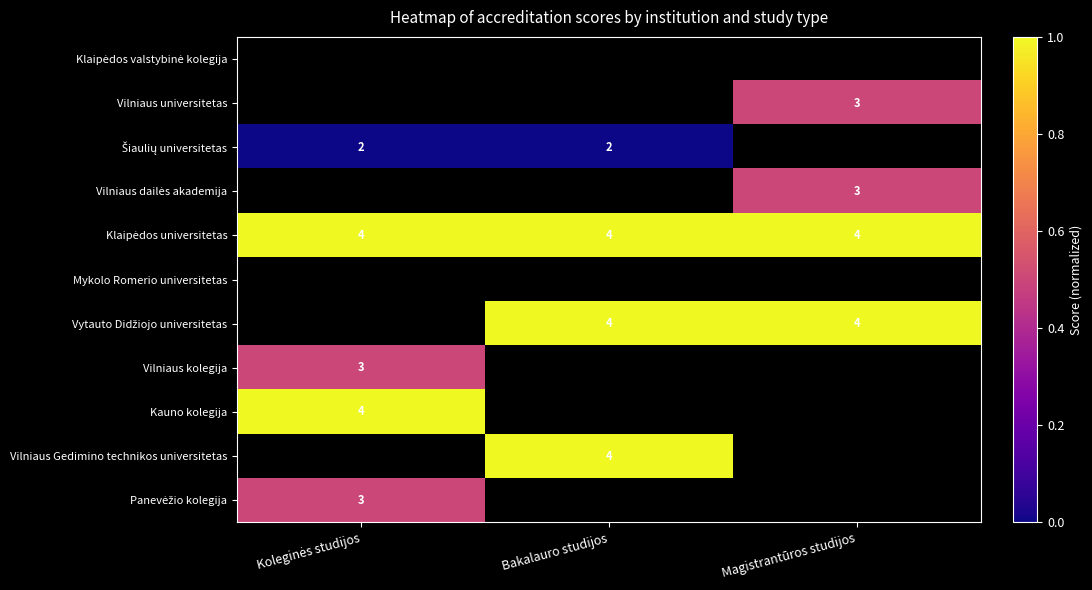

Which label corresponds to the largest value in the chart?

Koleginės studijos